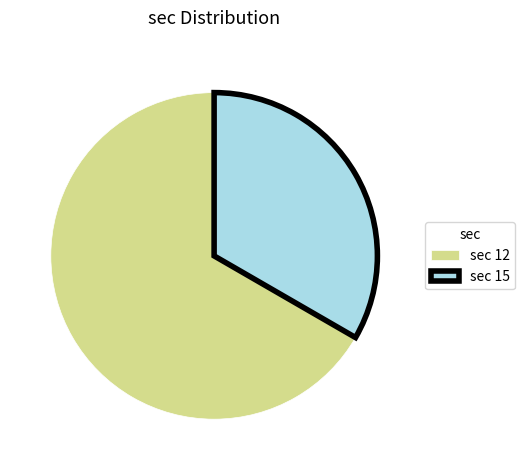

What is the ratio of the value at sec 12 to the value at sec 15?

2.0